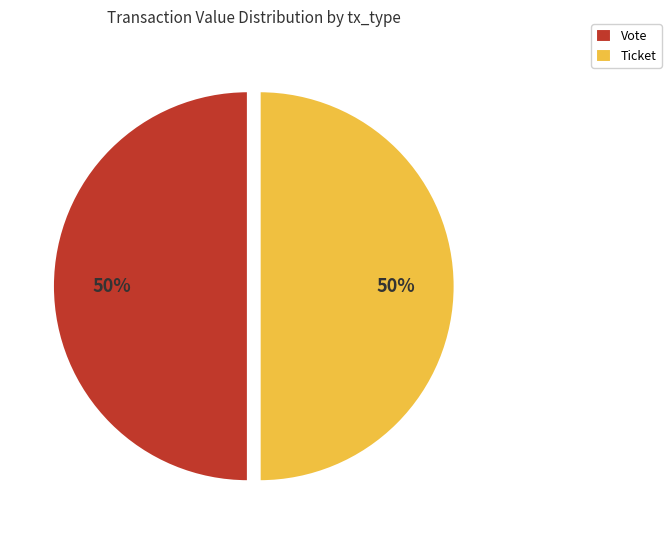

Combined, do Vote and Ticket account for over 50%?

Yes